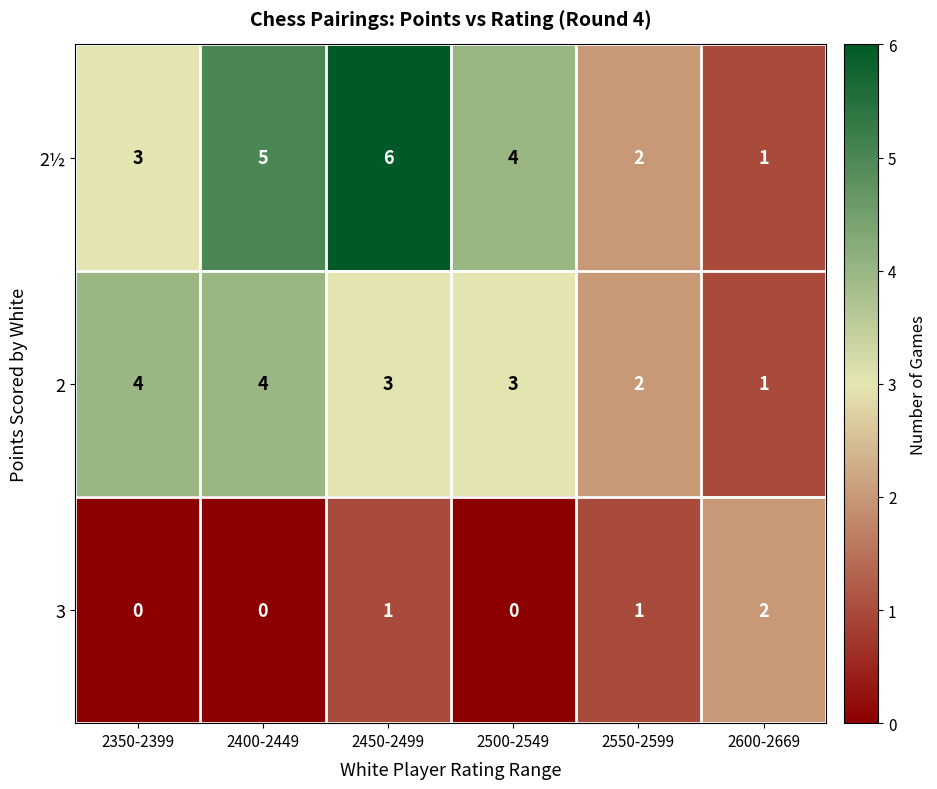

What is the sum of all 3 values?

4